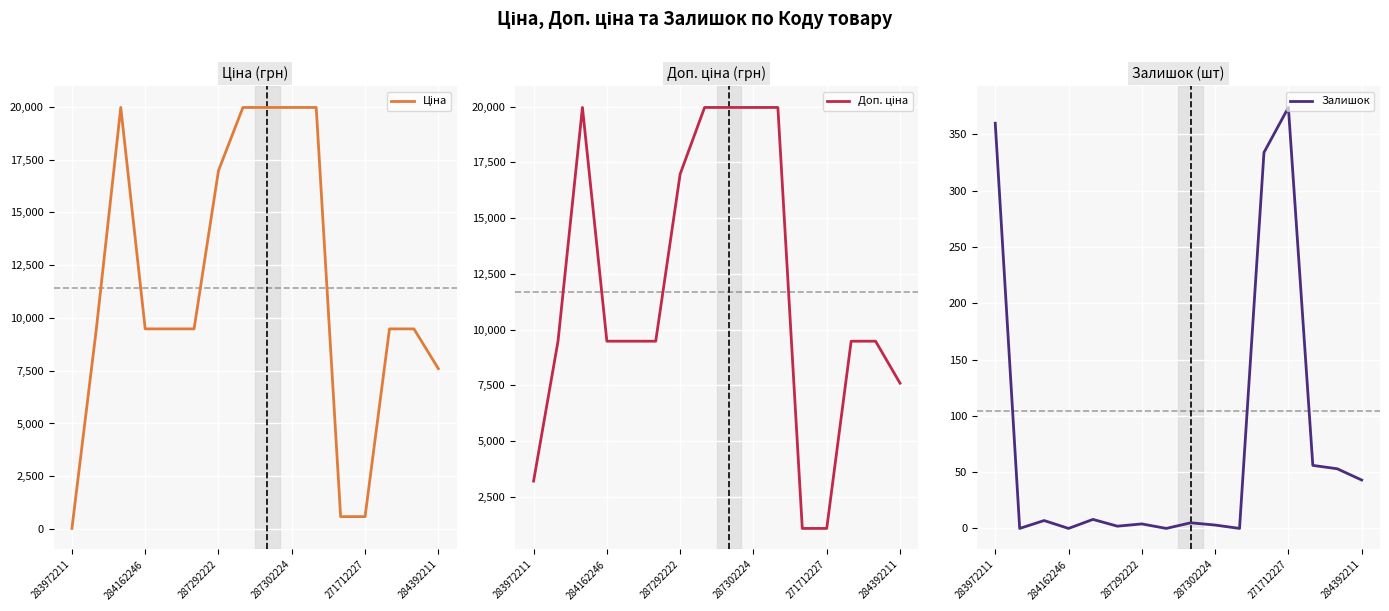

What are all the series names shown in the legend?

Ціна, Доп. ціна, Залишок